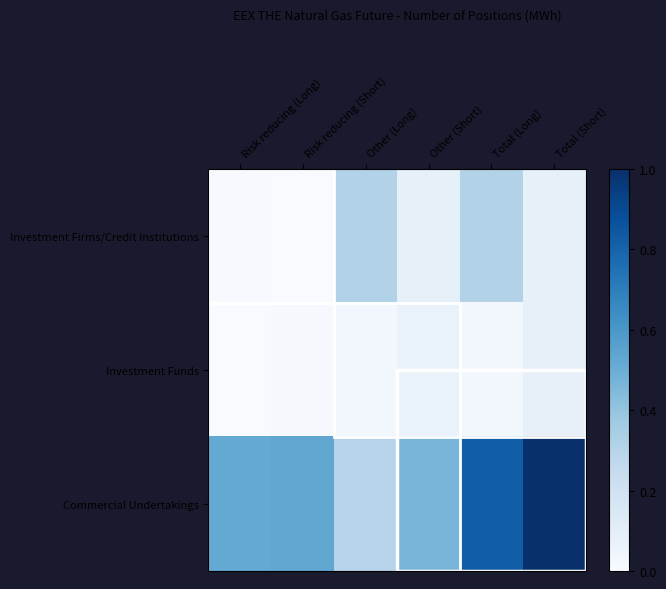

Which series has the widest spread of values?

Commercial Undertakings